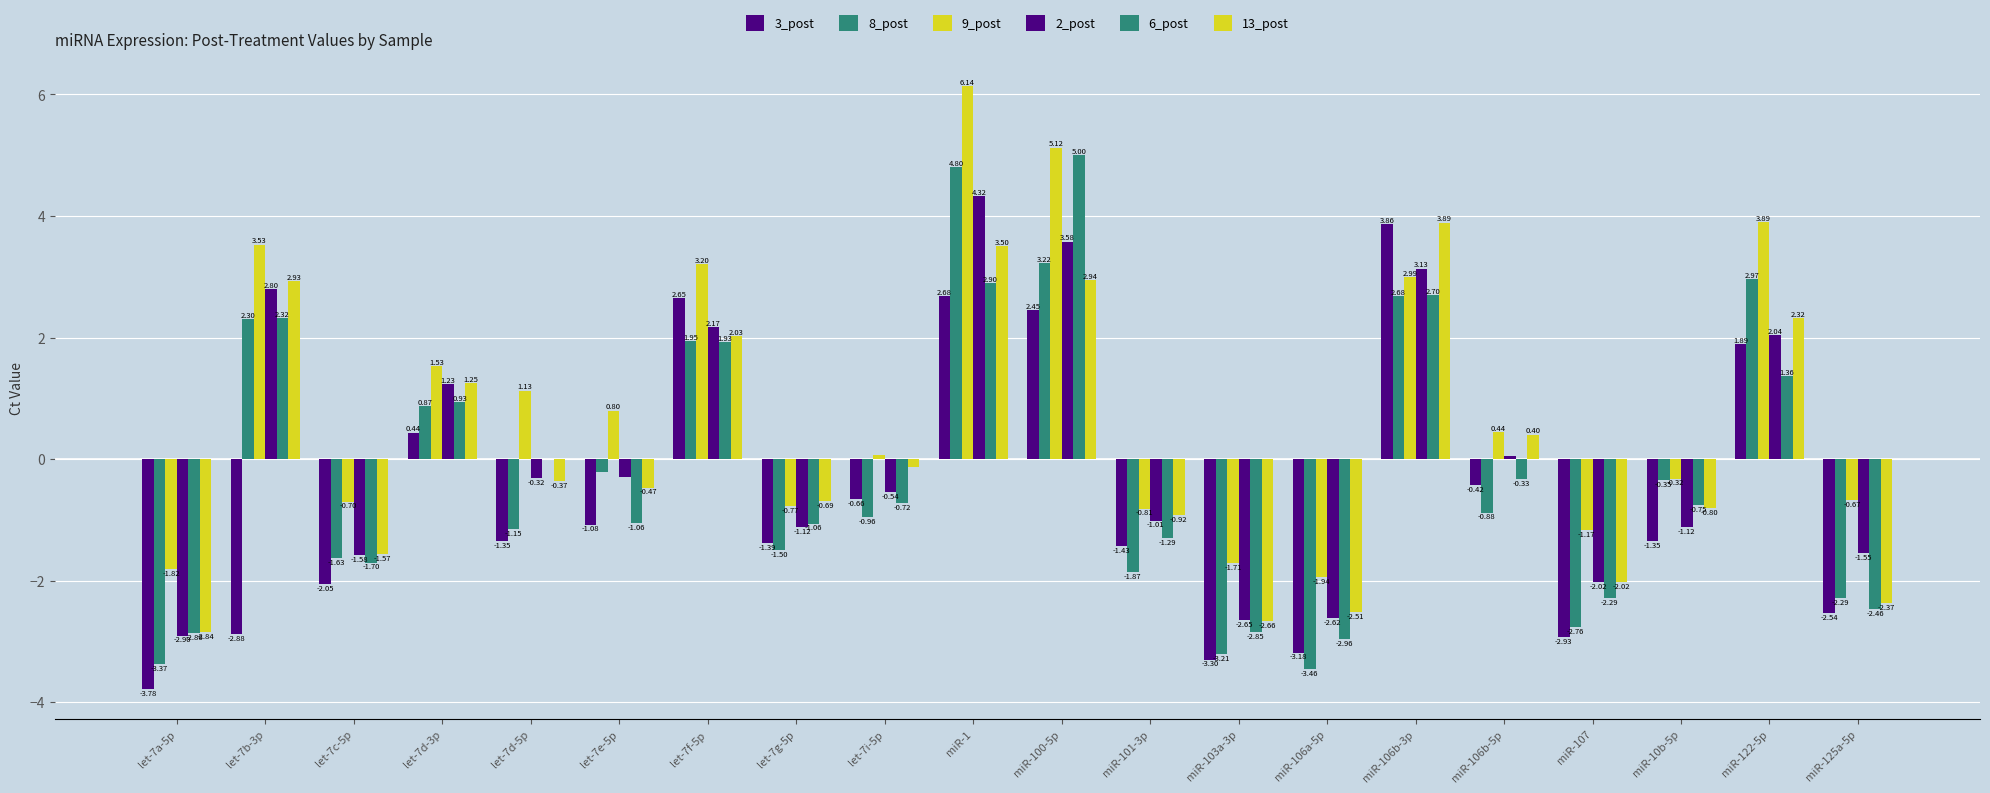

List the labels in order of 8_post value, smallest first.

miR-106a-5p, let-7a-5p, miR-103a-3p, miR-107, miR-125a-5p, miR-101-3p, let-7c-5p, let-7g-5p, let-7d-5p, let-7i-5p, miR-106b-5p, miR-10b-5p, let-7e-5p, let-7d-3p, let-7f-5p, let-7b-3p, miR-106b-3p, miR-122-5p, miR-100-5p, miR-1